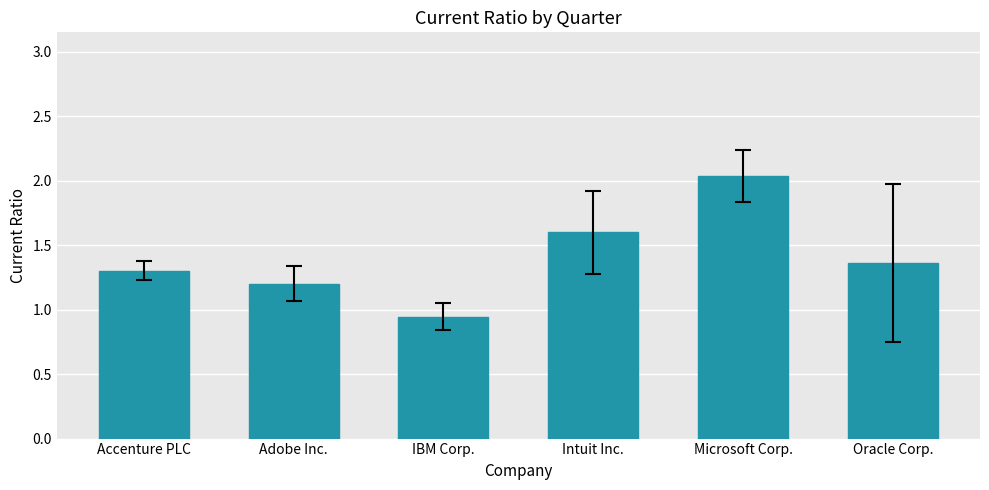

How many data points does each series have?

6